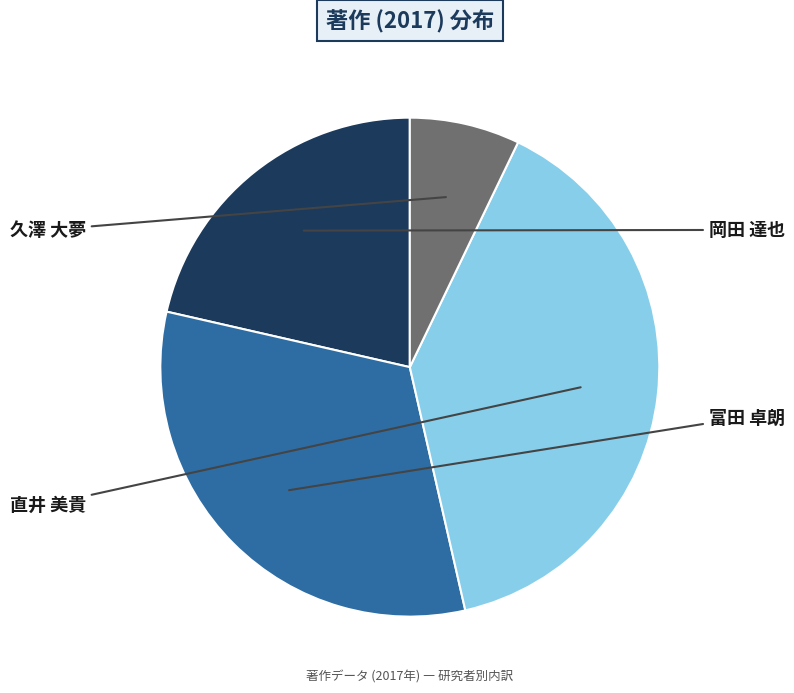

Which slice is the largest?

直井 美貴